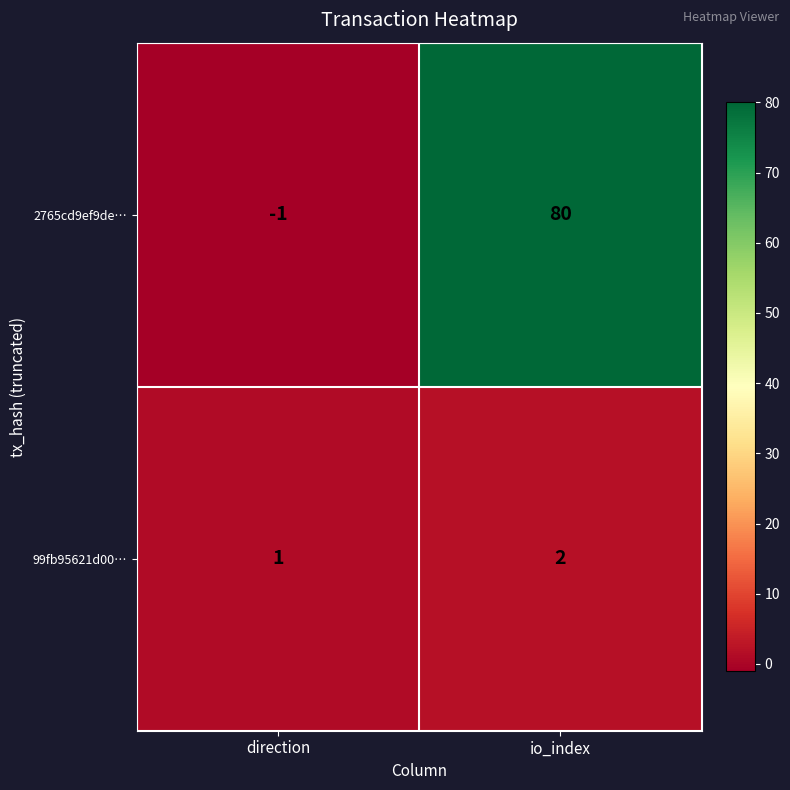

Which series has the largest total across all categories?

2765cd9ef9de…